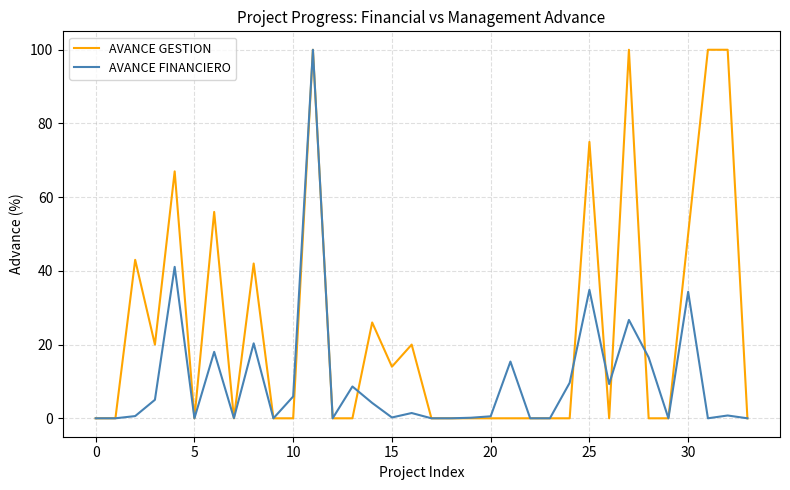

What is the difference between the second highest and minimum values in the AVANCE FINANCIERO series?

41.1